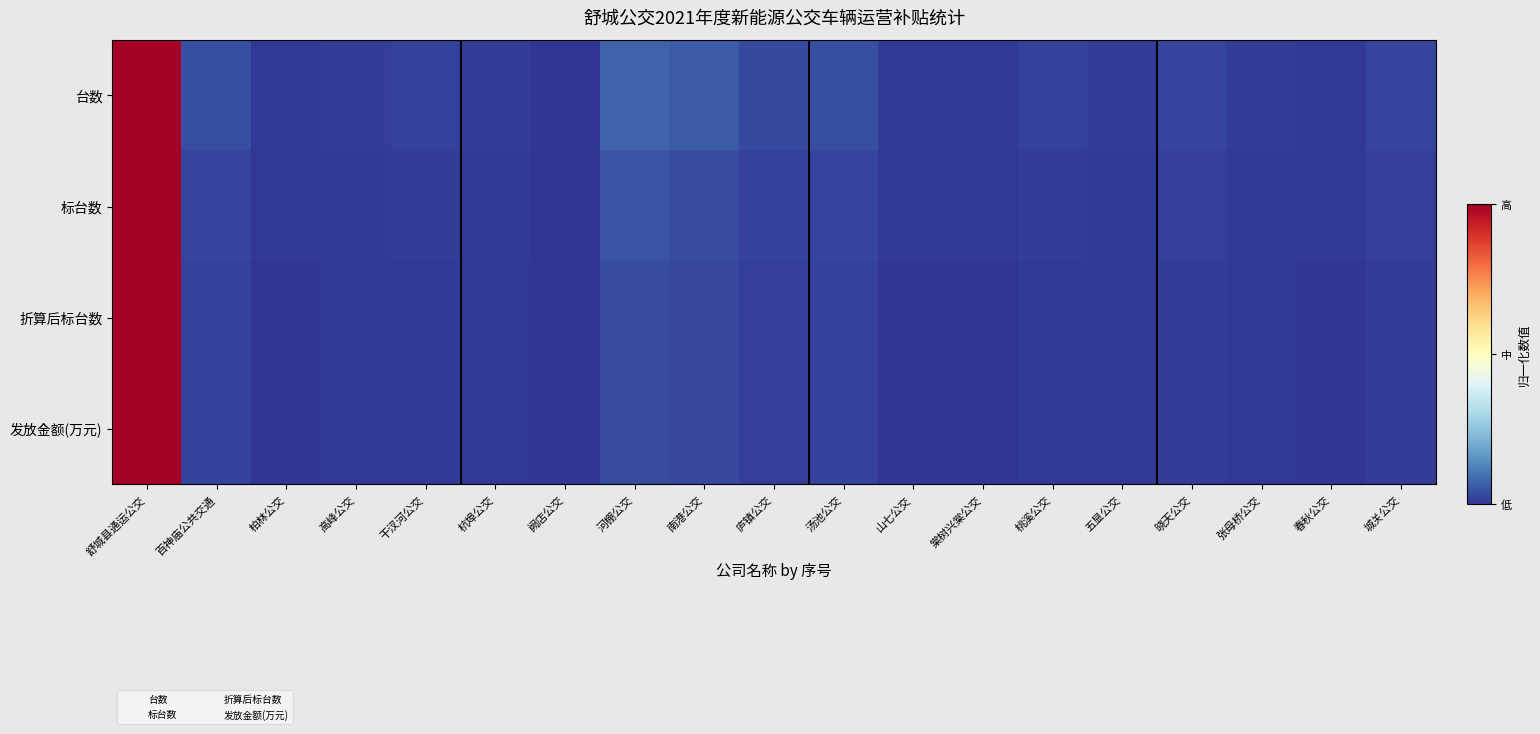

Which series has the widest spread of values?

台数